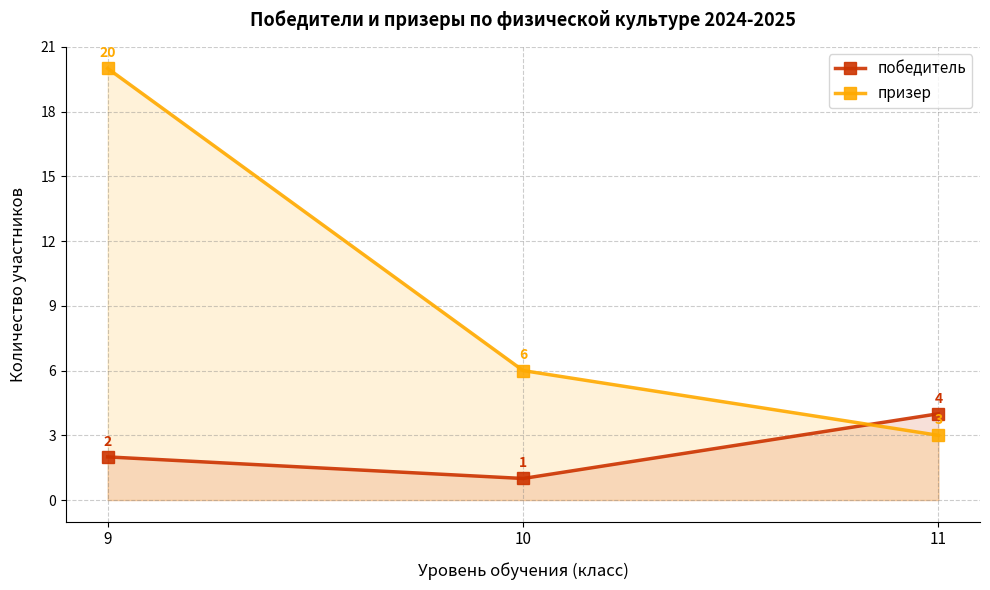

What is the spread (max minus min) of values at 9?

18